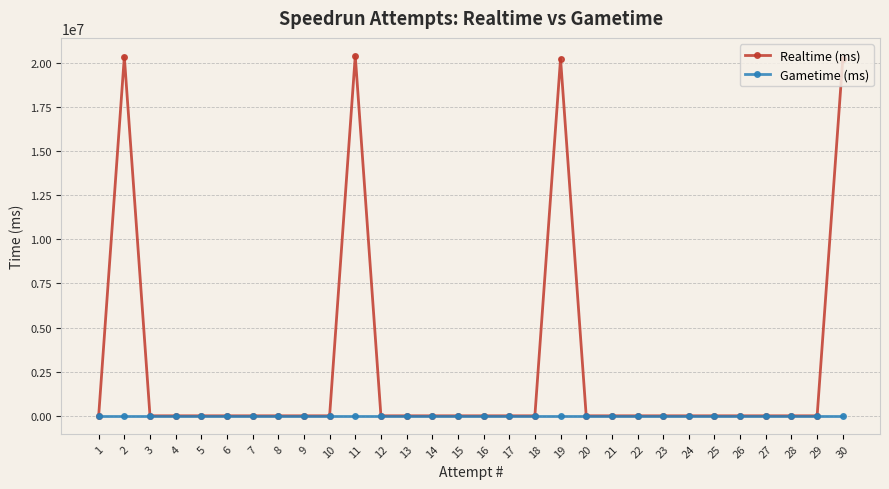

Which series changed the most between 29 and 4?

Realtime (ms)